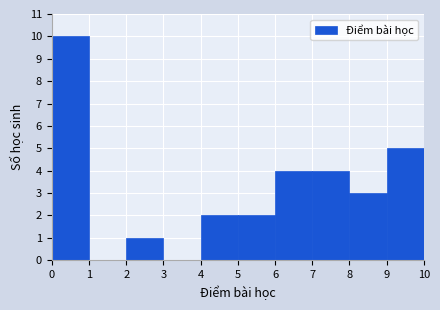

Reading left to right, list every bar in this chart as the range it spans on the x-axis followed by its height. The values are not printed on the chart, so give them approximately, as read against the axis.

0 to 1: 10
1 to 2: 0
2 to 3: 1
3 to 4: 0
4 to 5: 2
5 to 6: 2
6 to 7: 4
7 to 8: 4
8 to 9: 3
9 to 10: 5